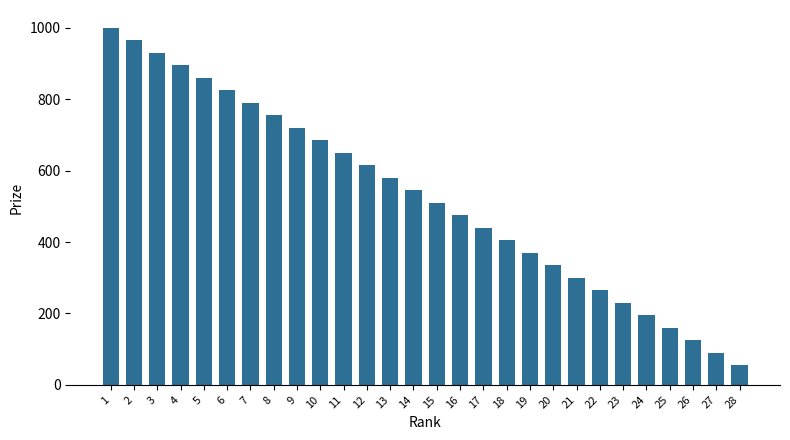

Approximately how many times larger is the value at 22 compared to 25?

1.7